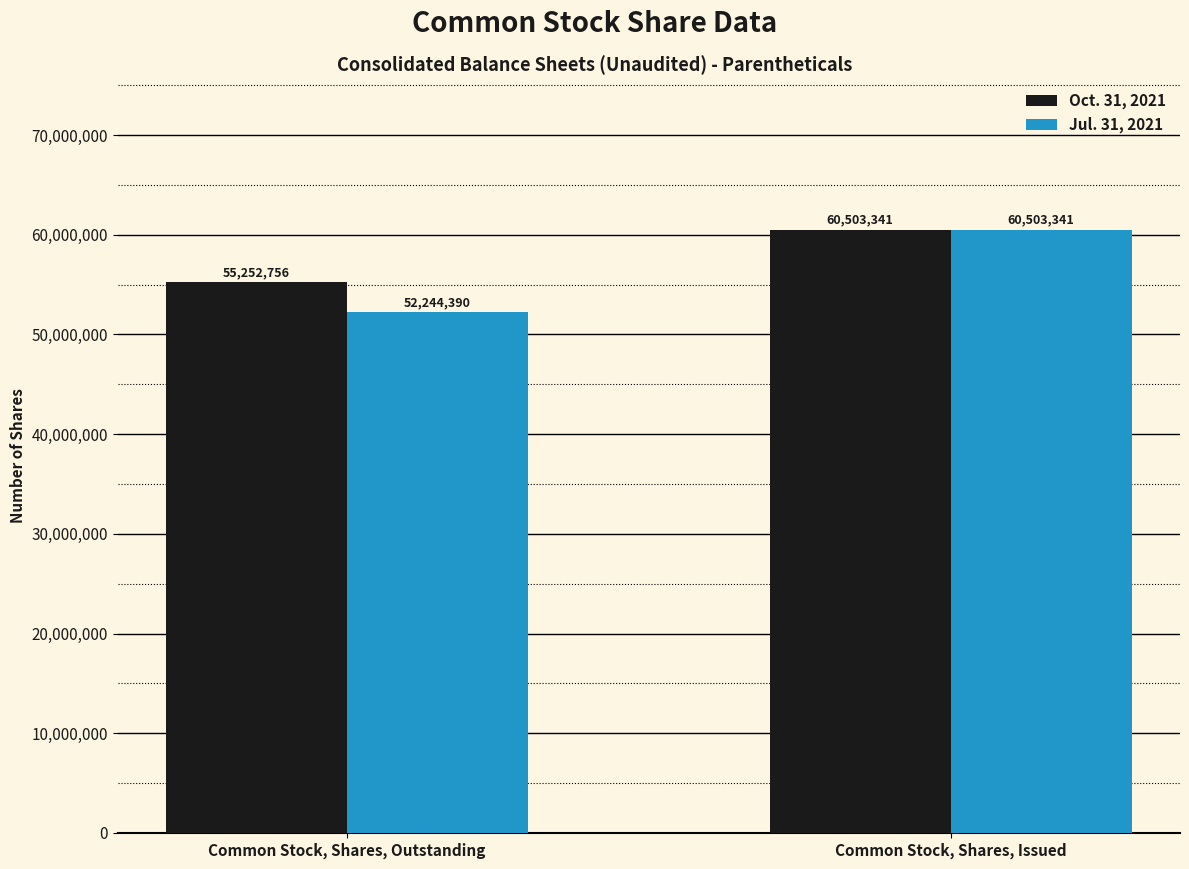

At which category does the chart reach its peak across all series?

Common Stock, Shares, Issued